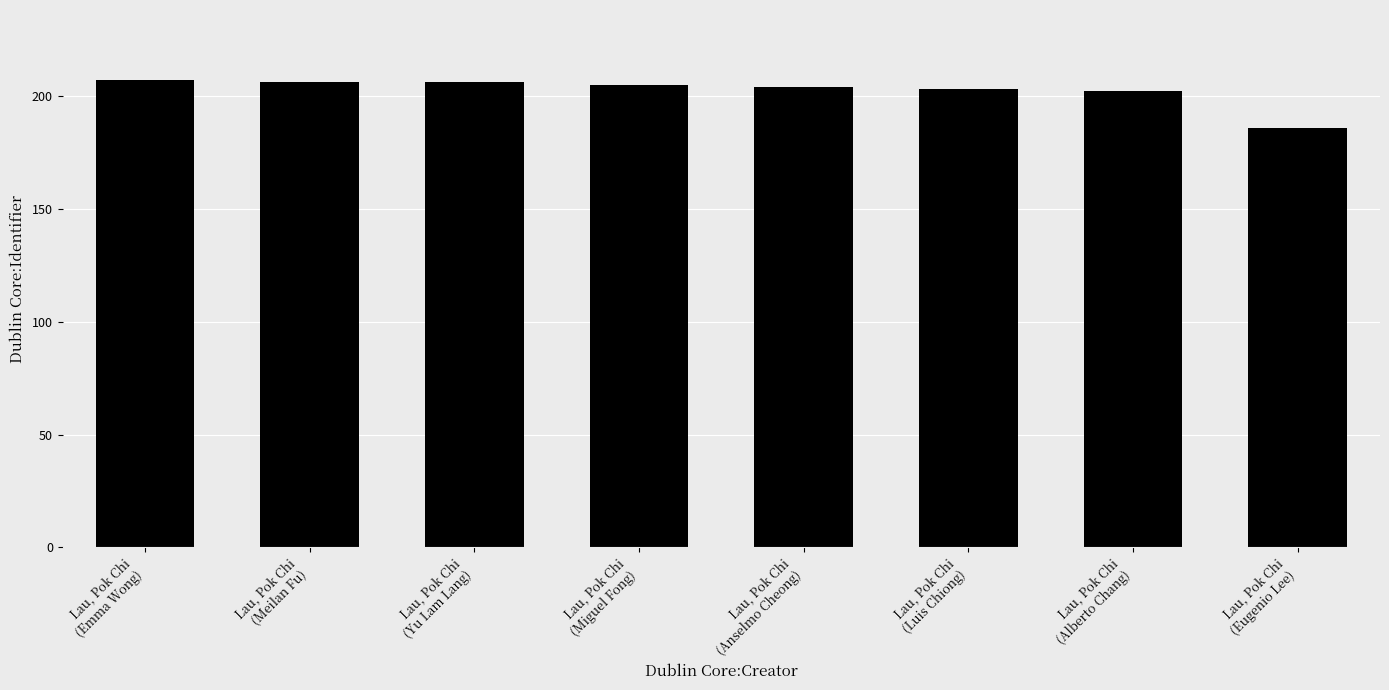

What is the difference between the second highest and second lowest values?

4